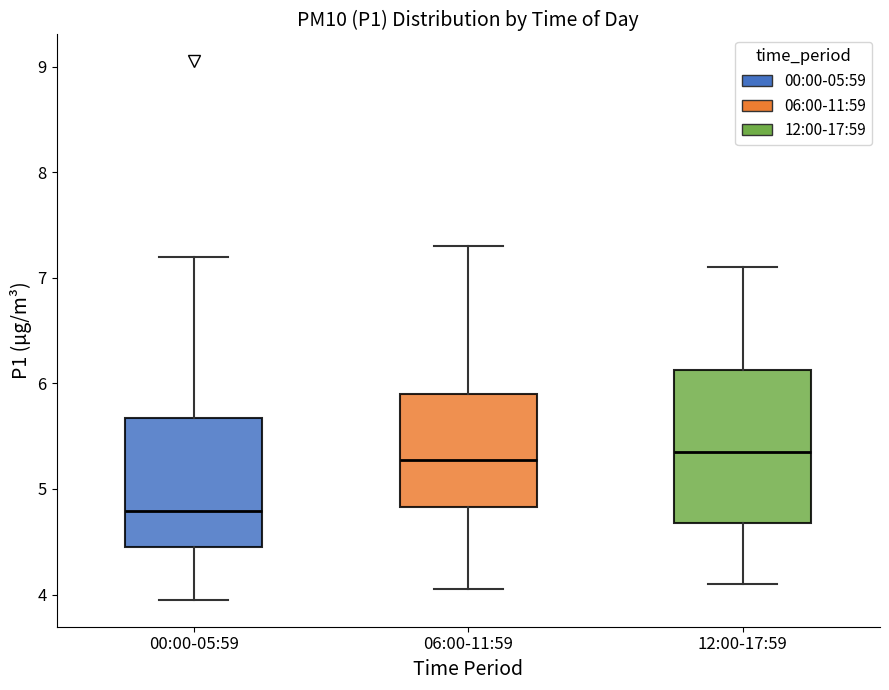

Which box's median line is the lowest?

00:00-05:59